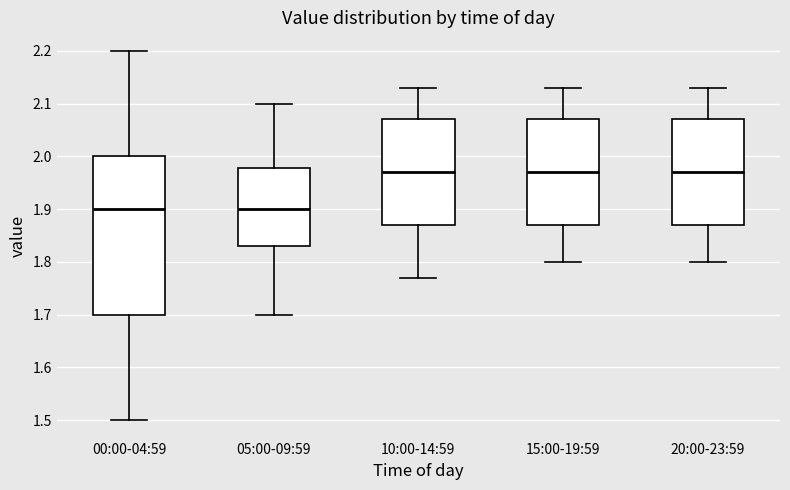

Reading left to right, read every box against the y-axis: the position of its median line, the range the box covers, and the ends of its whiskers. The values are not printed on the chart, so give them approximately, as read against the axis.

00:00-04:59: median 1.90, box 1.70 to 2.00, whiskers 1.50 to 2.20
05:00-09:59: median 1.90, box 1.83 to 1.98, whiskers 1.70 to 2.10
10:00-14:59: median 1.97, box 1.87 to 2.07, whiskers 1.77 to 2.13
15:00-19:59: median 1.97, box 1.87 to 2.07, whiskers 1.80 to 2.13
20:00-23:59: median 1.97, box 1.87 to 2.07, whiskers 1.80 to 2.13